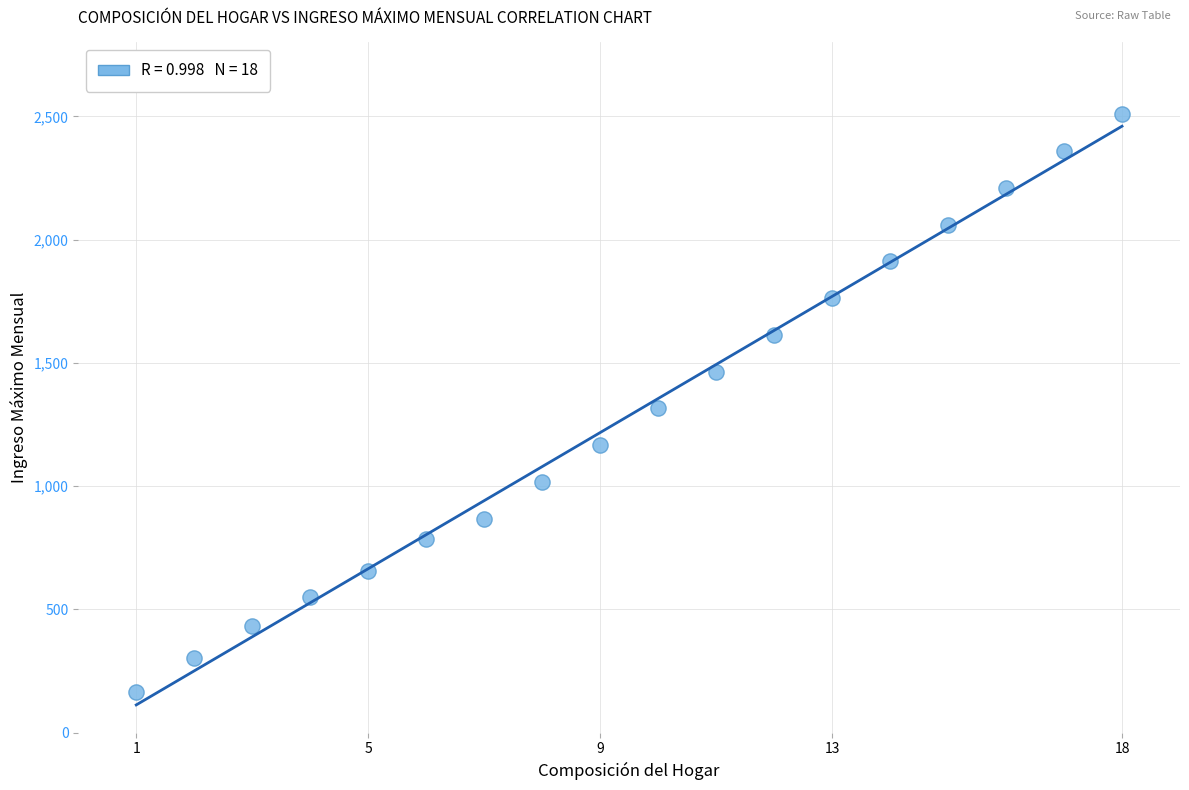

What is the range of X values (max minus min)?

17